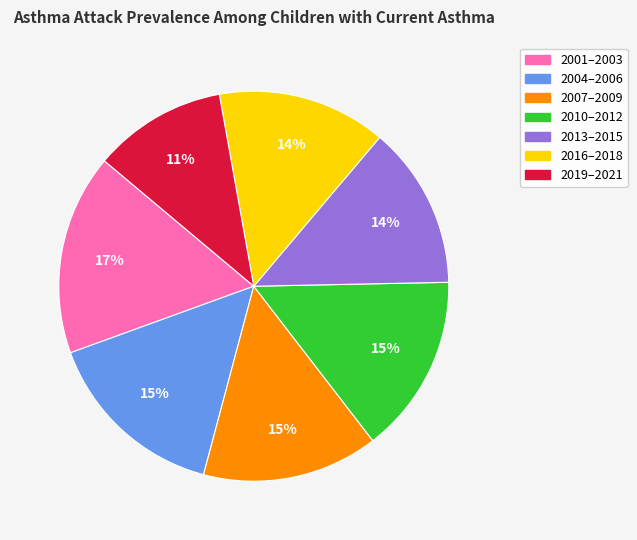

Does any single category account for the majority?

No